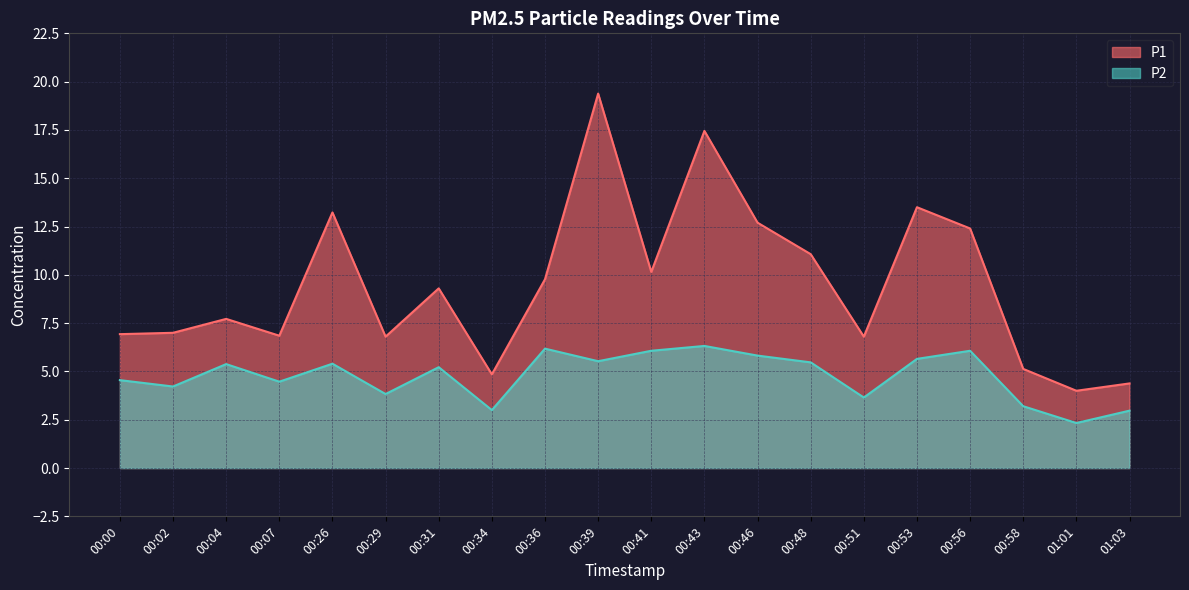

What is the minimum value for P2?

2.3